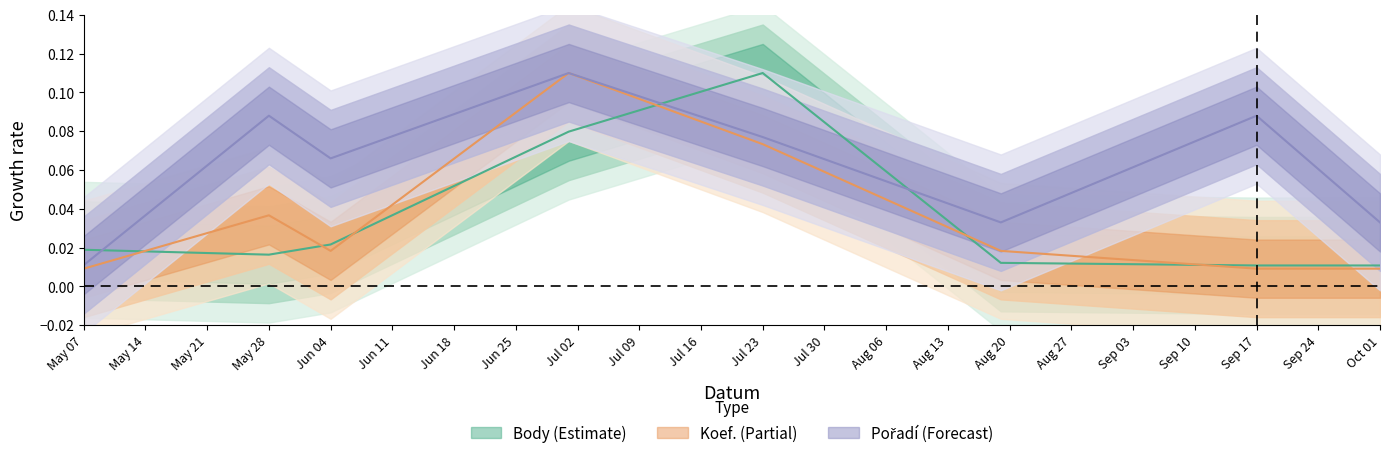

What position from the right is Jun 04?

6